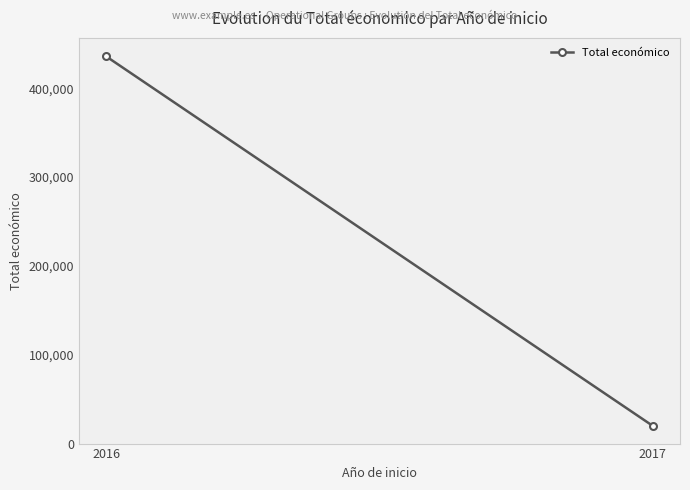

Where is the data nearest to the value 227879?

2016